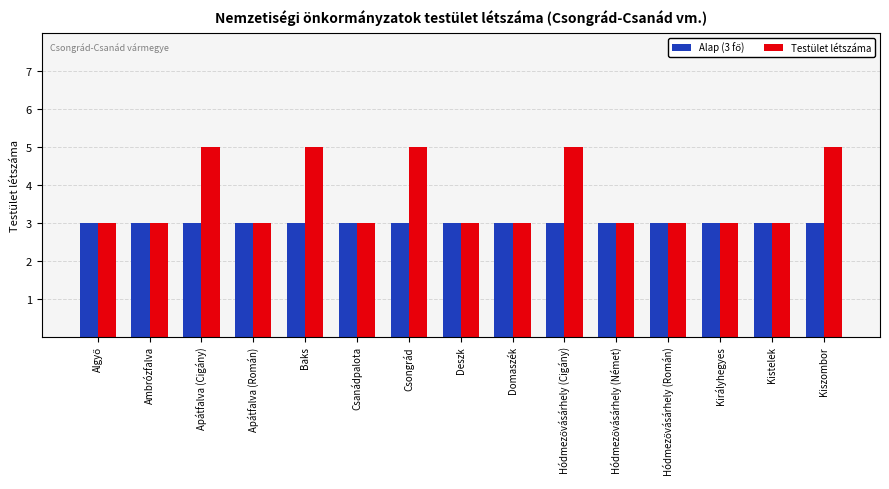

How many bars are there in each group?

2